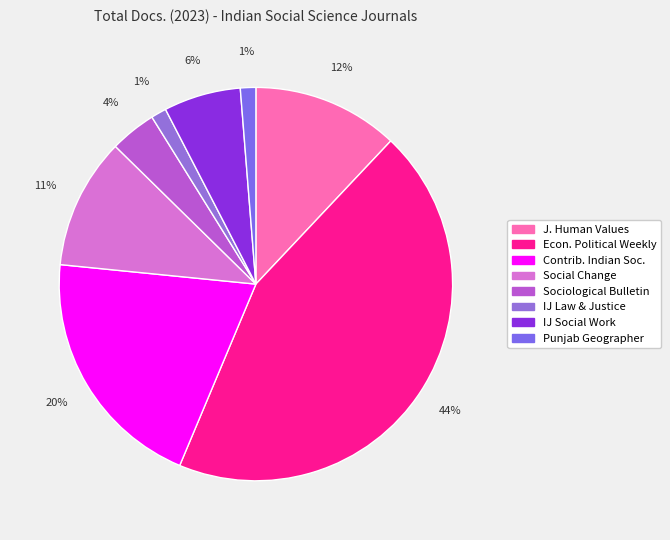

How many segments does this pie chart have?

8